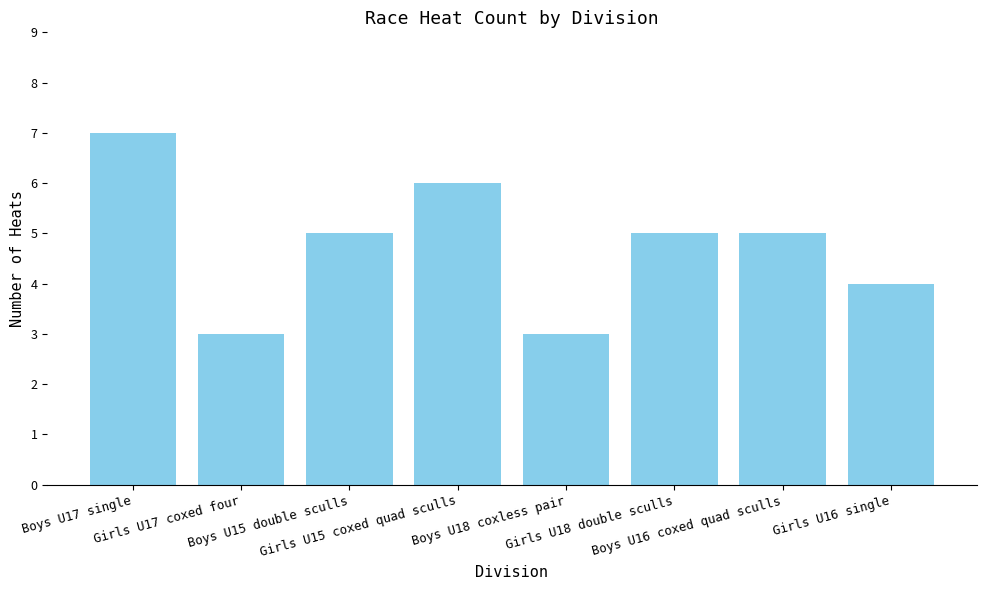

What is the smallest value displayed?

3